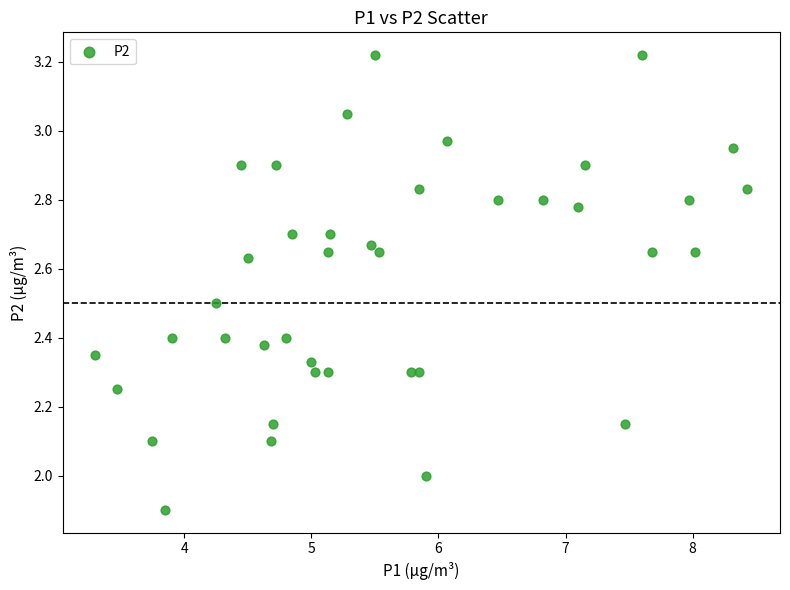

What is the range of X values (max minus min)?

5.1